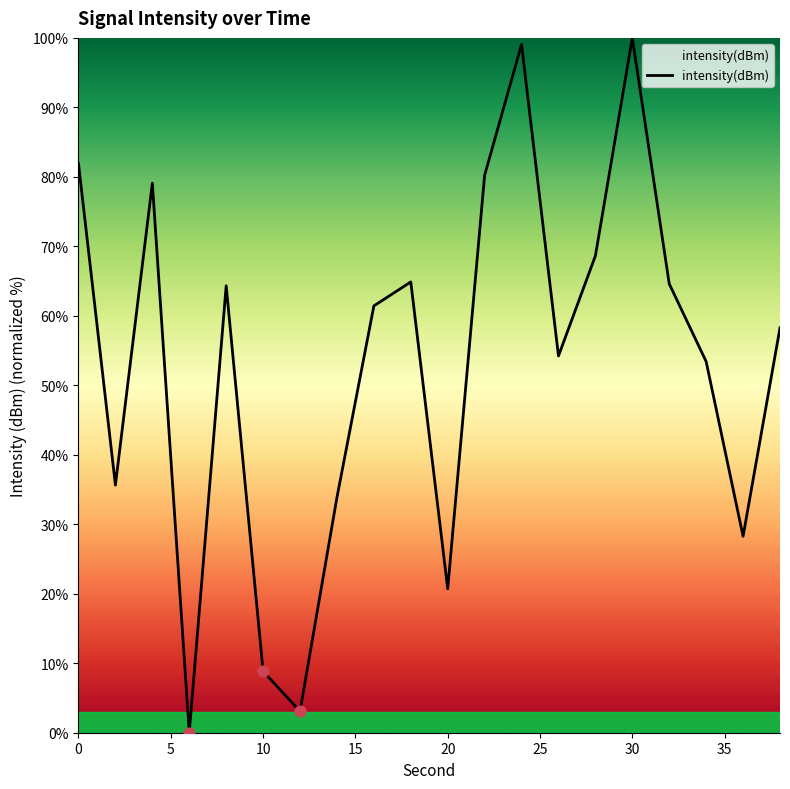

What is the difference between the maximum and minimum values?

100.0